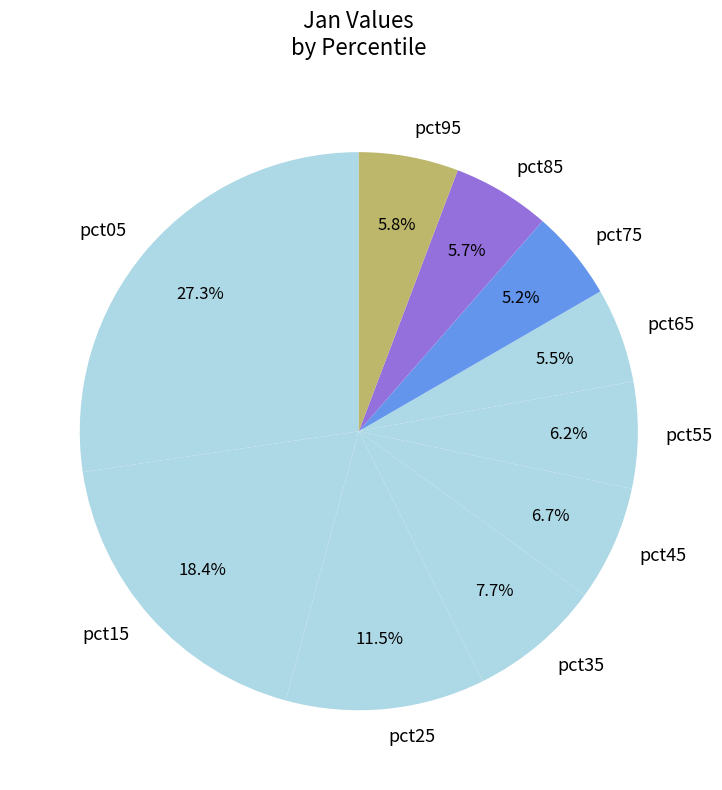

To the nearest percent, what percentage of the pie is pct55?

6%